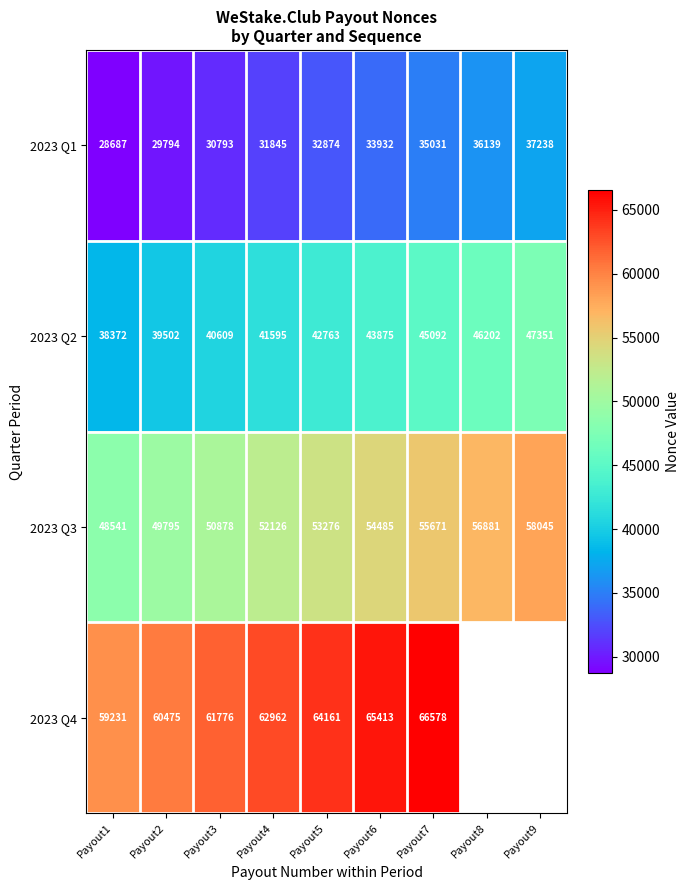

Which category has the lowest value across all series?

Payout1